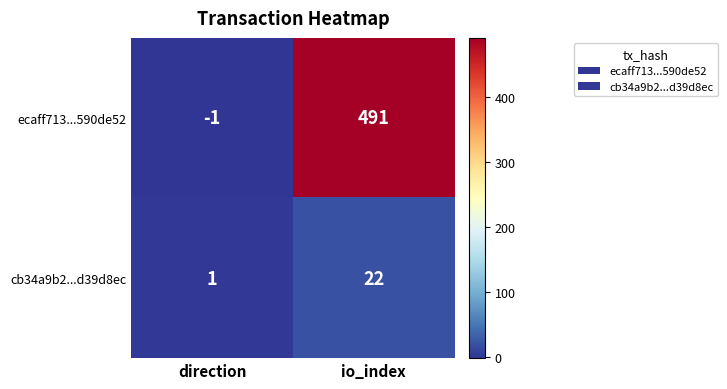

Is it true that ecaff713...590de52 equals 103 at io_index?

False